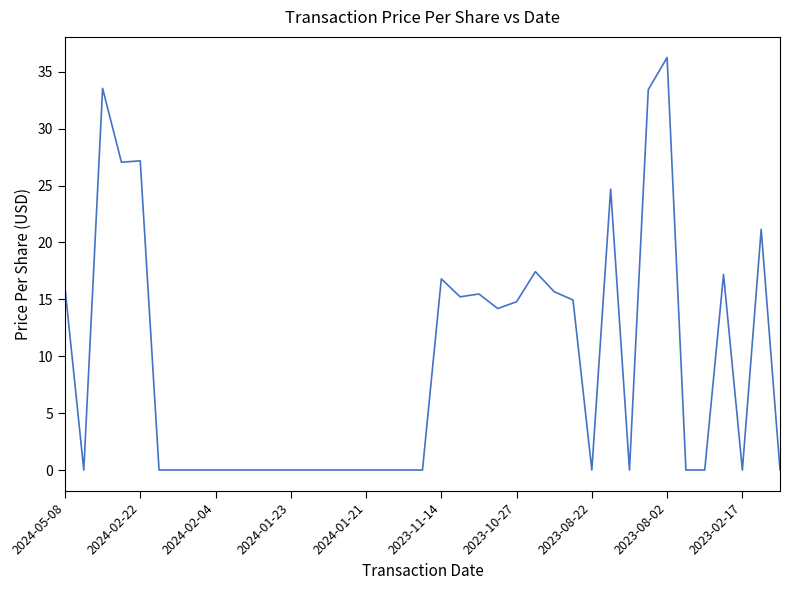

What is the difference between the maximum and minimum values?

36.2